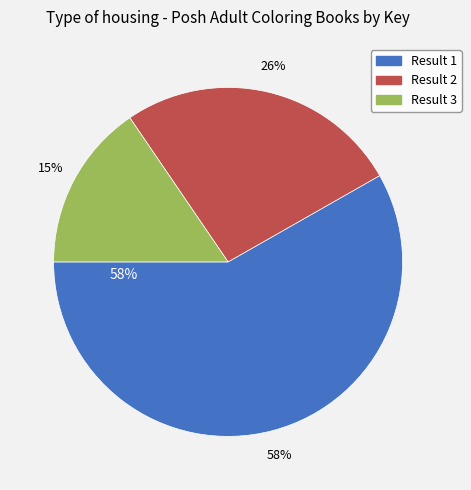

Is 1 the majority of the pie?

Yes